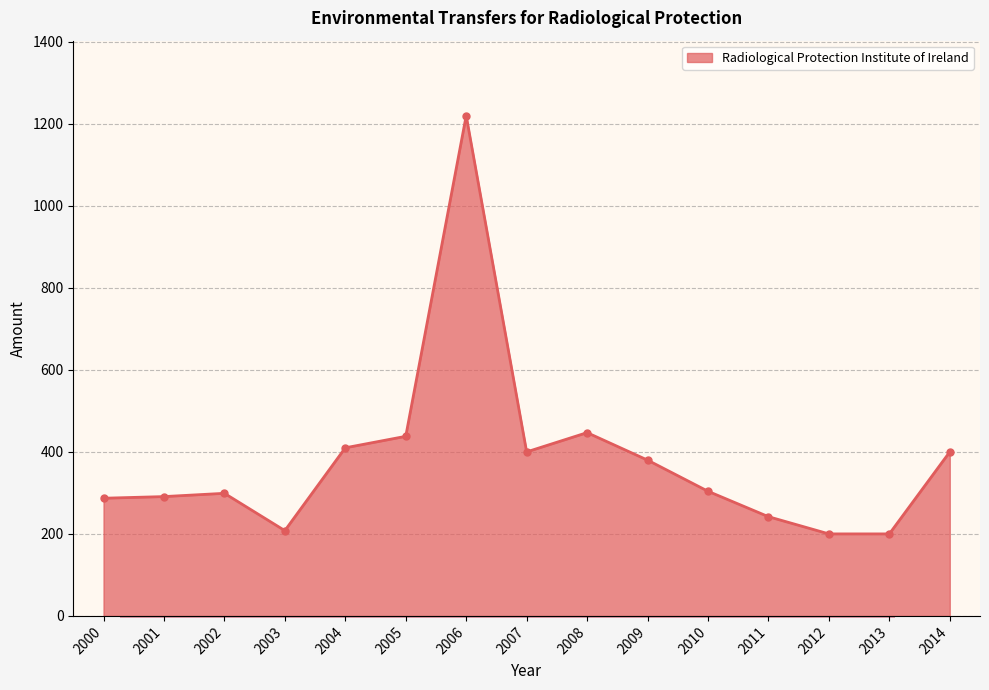

True or false: the data shows 521 at 2009.

False